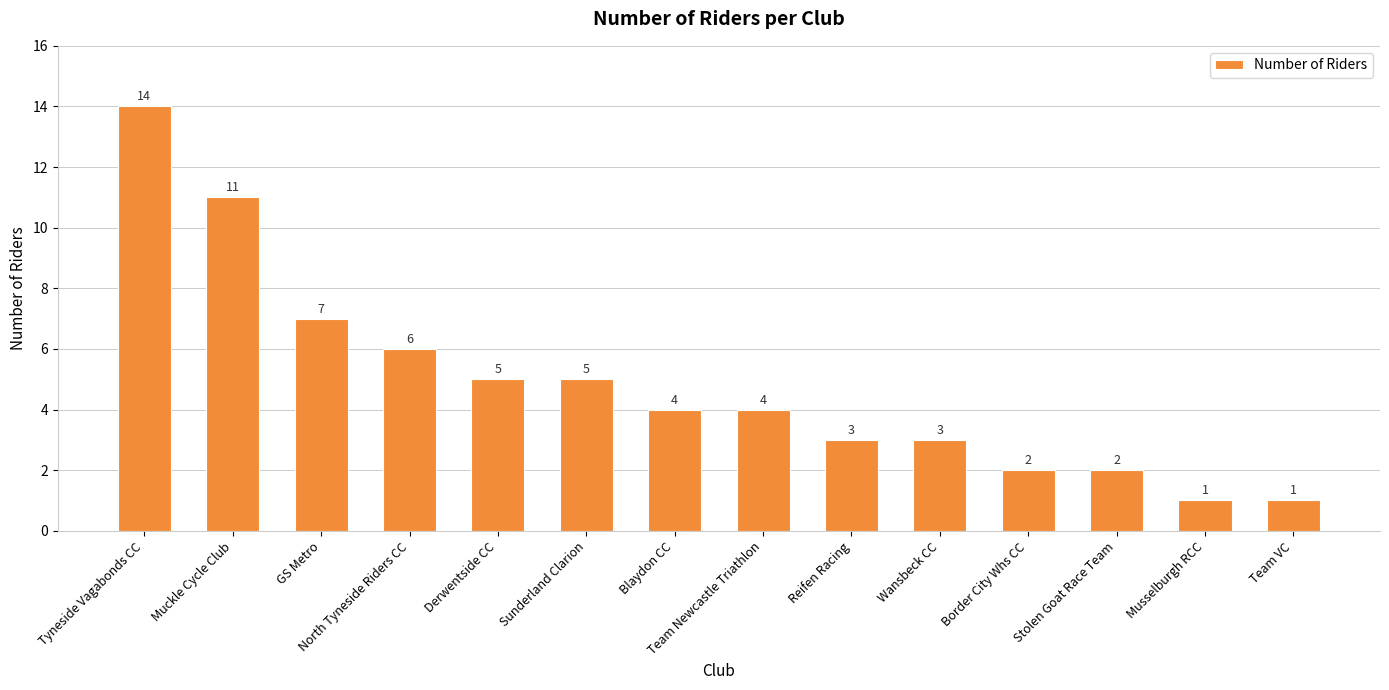

True or false: the data shows 4 at Team Newcastle Triathlon.

True